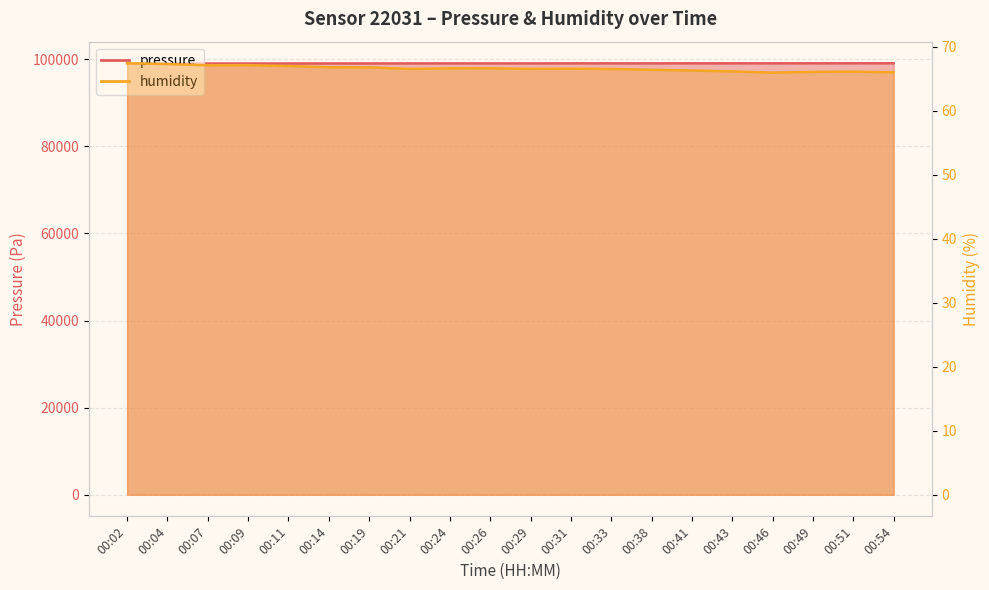

Which series has the largest range (max minus min)?

pressure_line